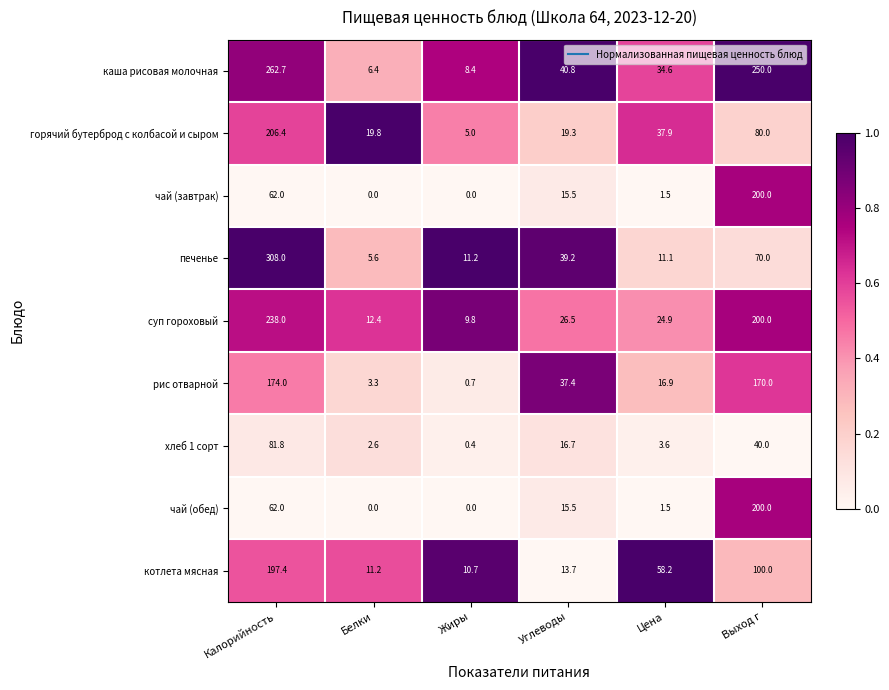

Between Цена and Выход г, which series saw the biggest shift?

каша рисовая молочная